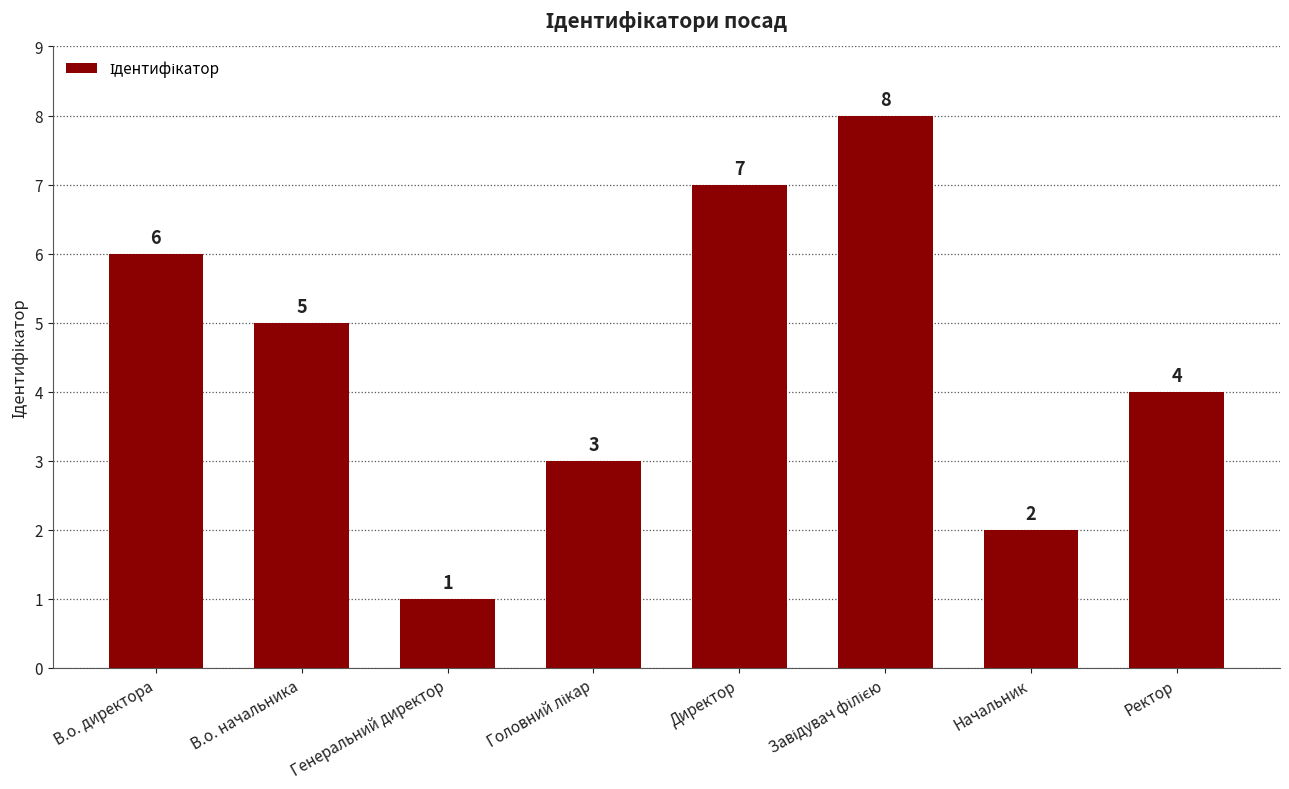

Count the values in the range 3 to 7.

5